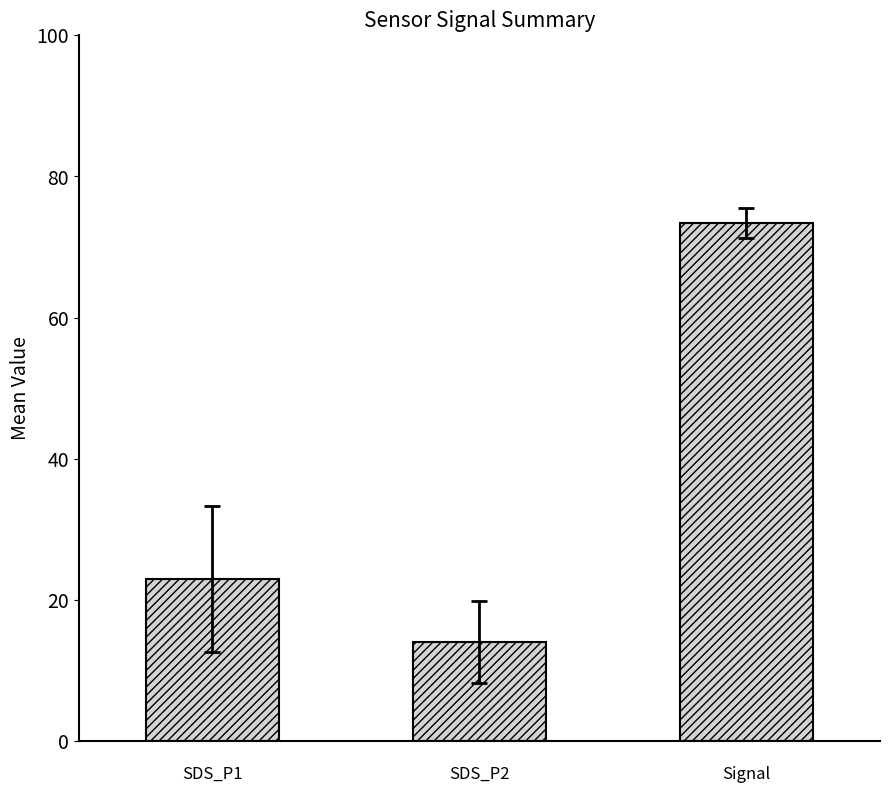

How many data points are less than 22?

1